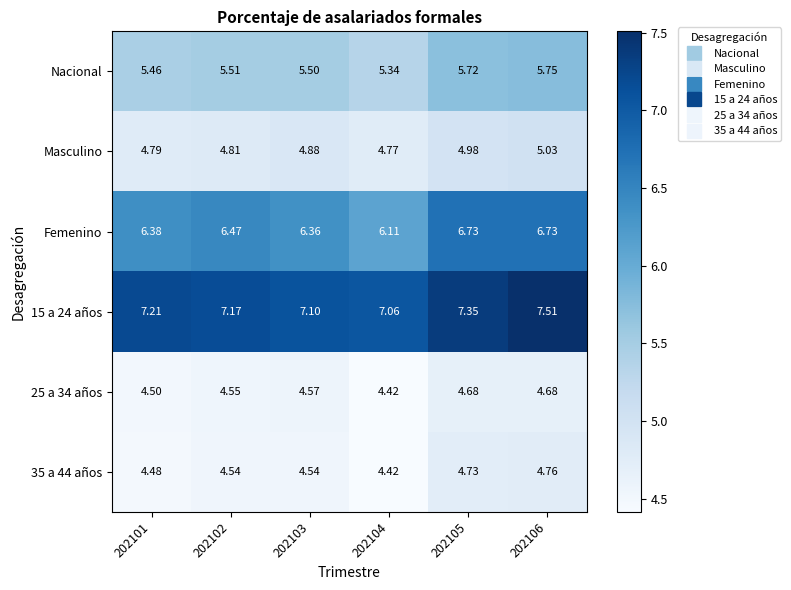

Which series changed the most between 202101 and 202106?

Femenino